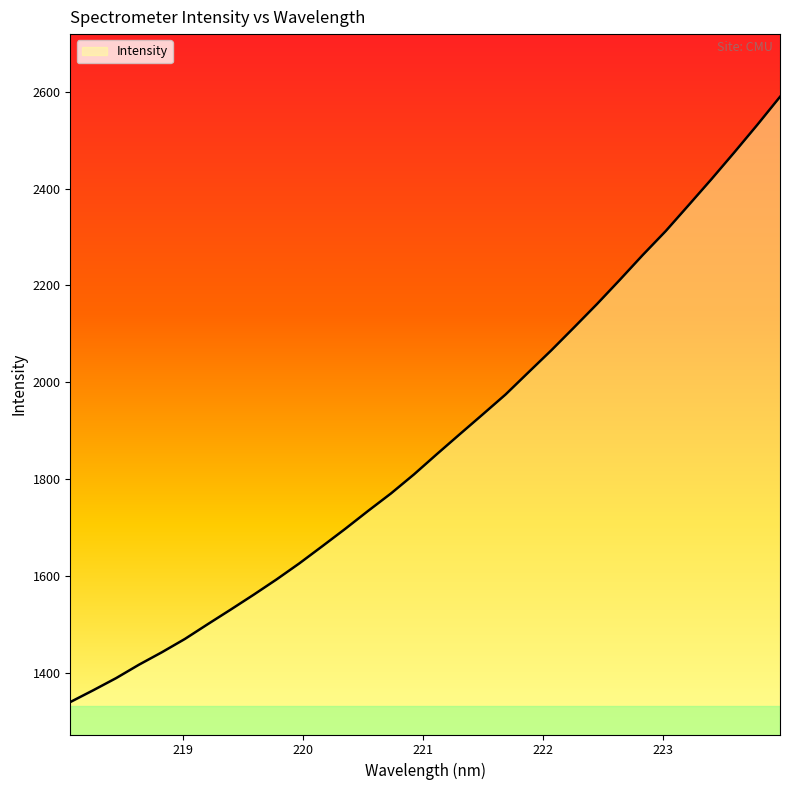

What is the maximum value shown in the chart?

2589.4